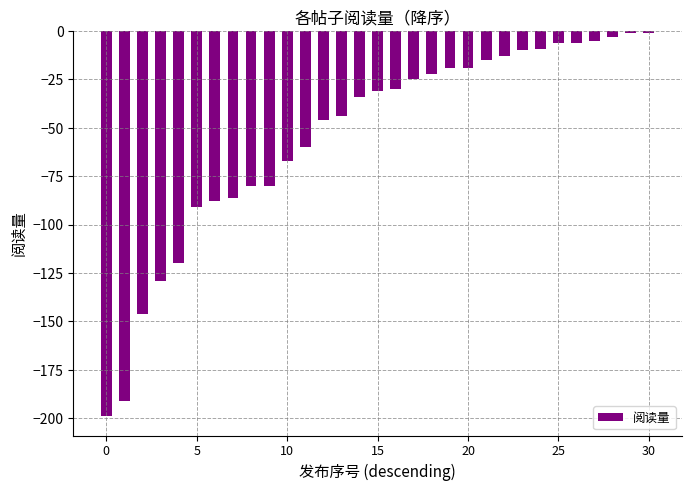

What is the smallest value displayed?

-199